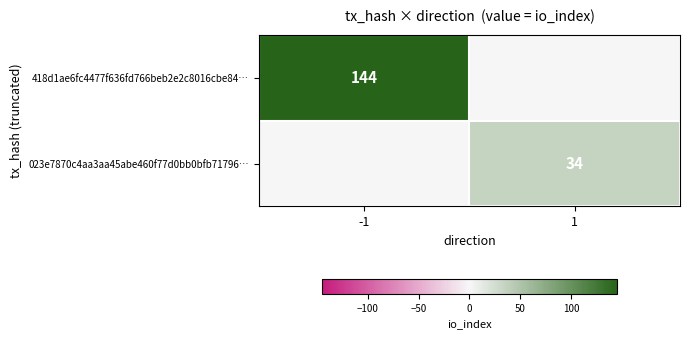

Is it true that 023e7870c4aa3aa45abe460f77d0bb0bfb71796… equals 20 at 1?

False